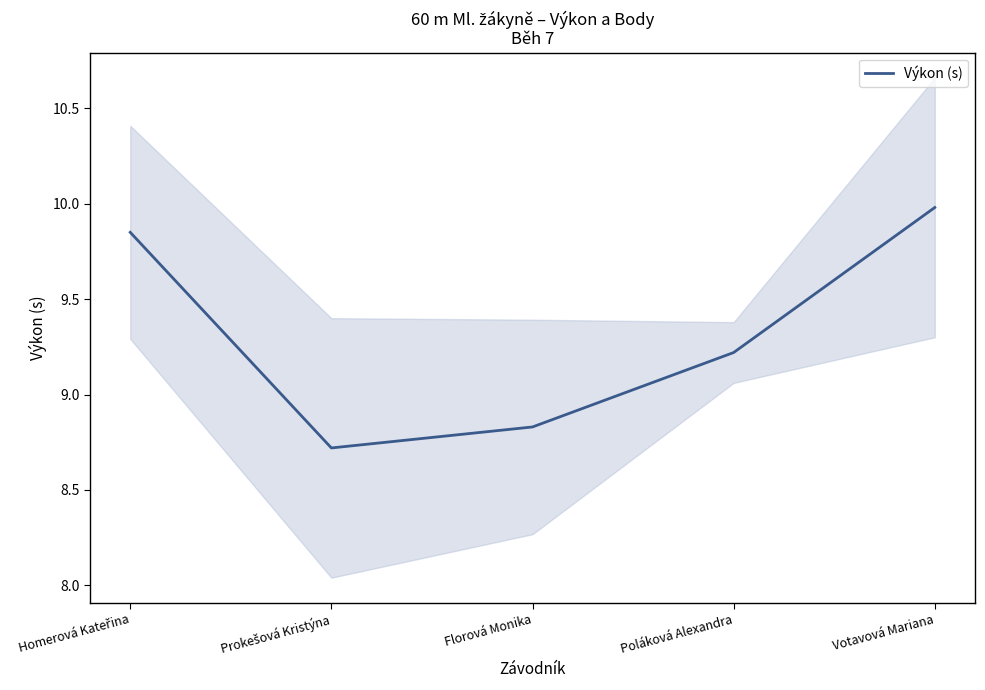

At which category does the data reach its first local valley?

Prokešová Kristýna